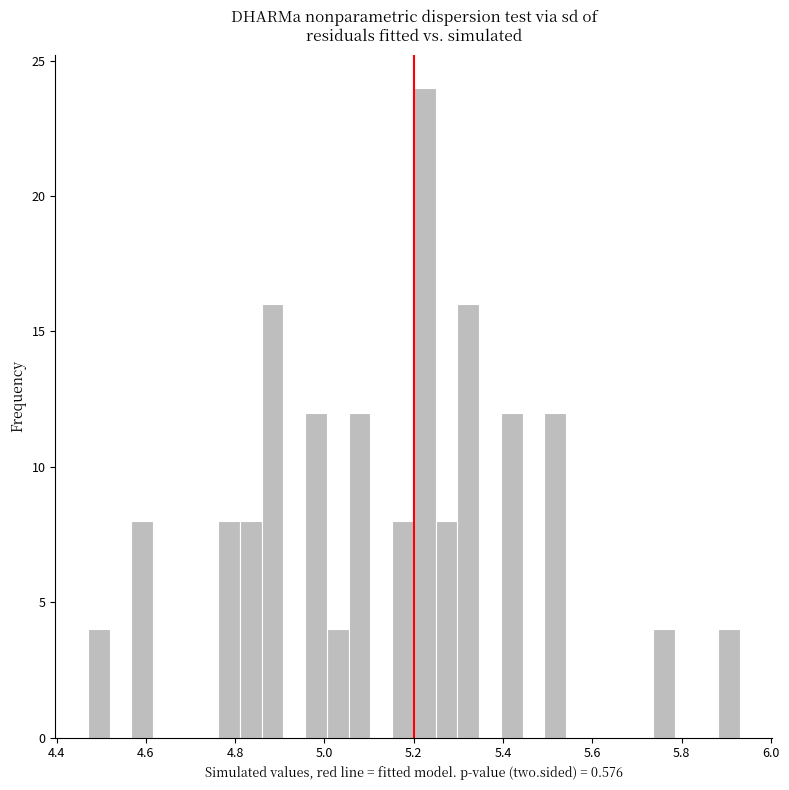

Read against the x-axis, roughly where is the centre of the tallest bar?

5.22